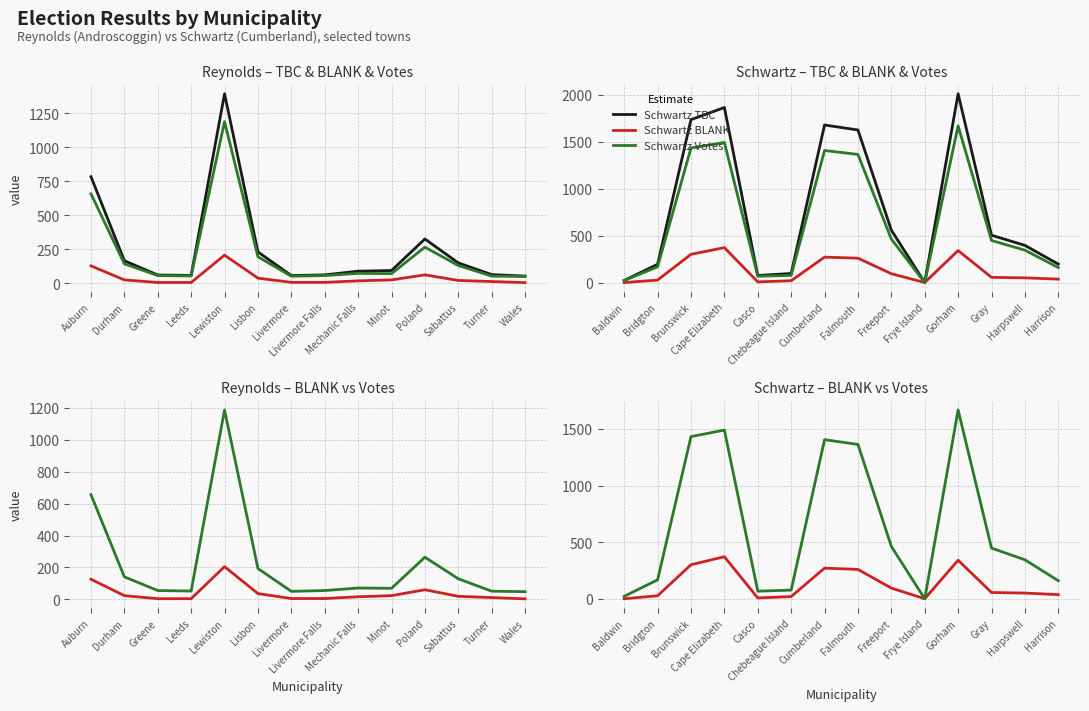

Which series has the largest total across all categories?

Schwartz TBC